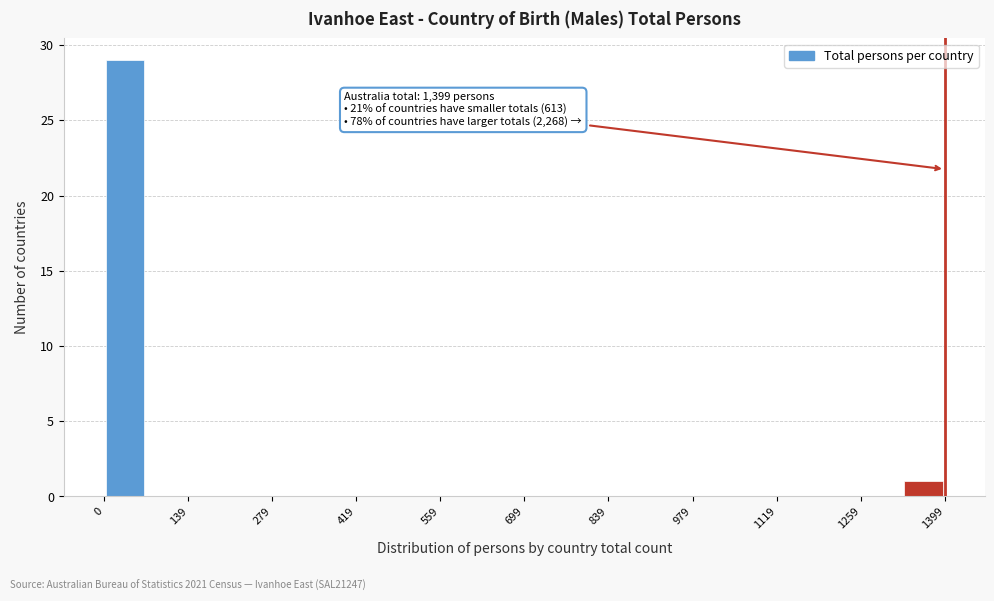

Around what value on the x-axis is the tallest bar? Give the approximate position of its centre, as read against the axis.

40